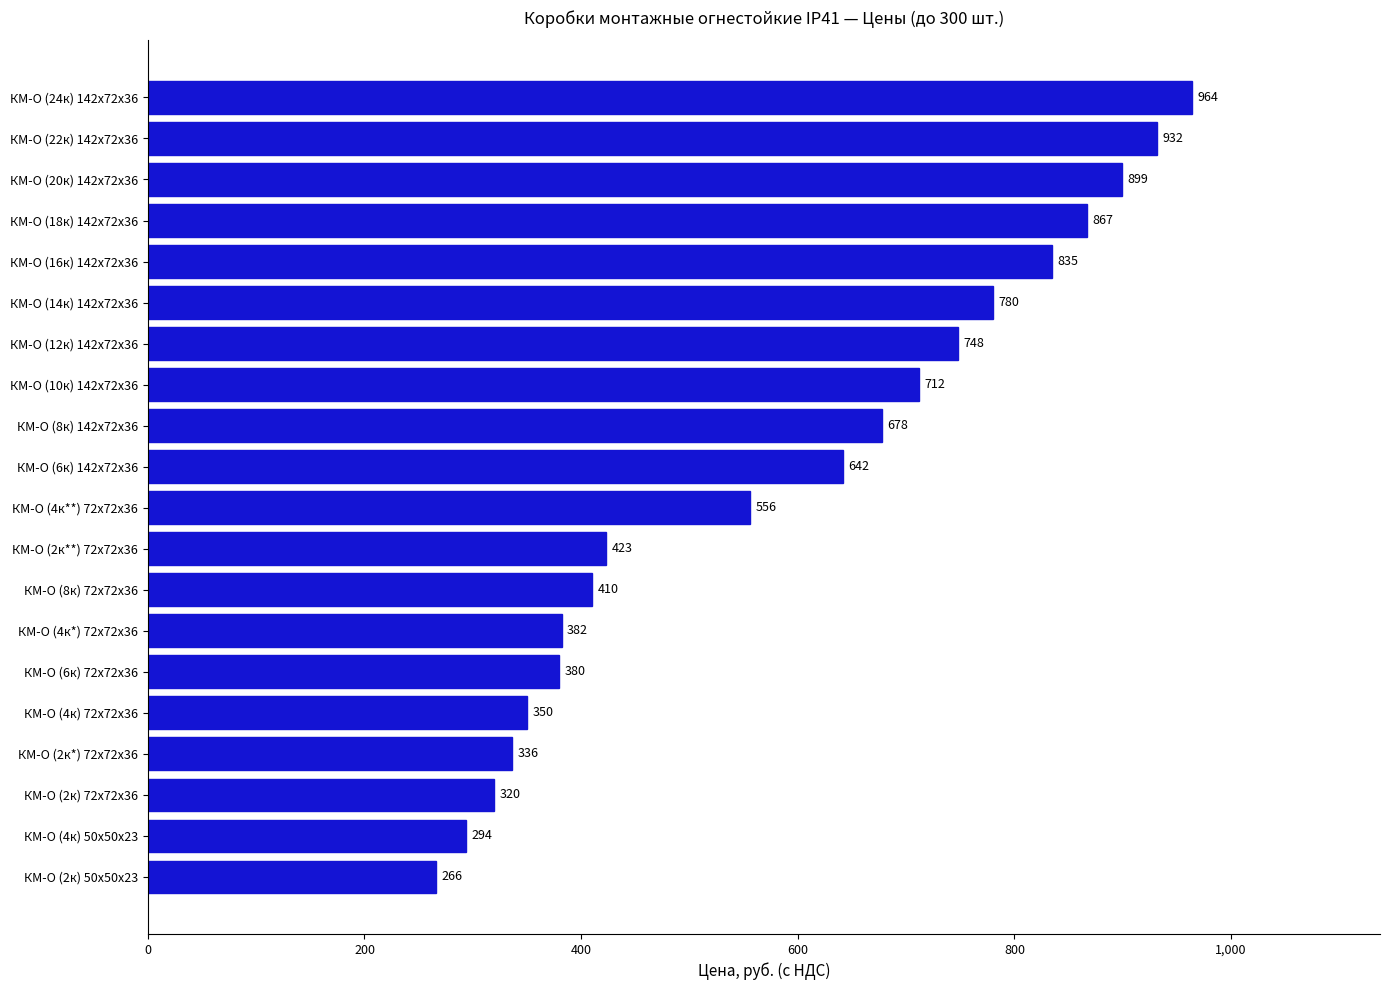

How many values are below 642?

10